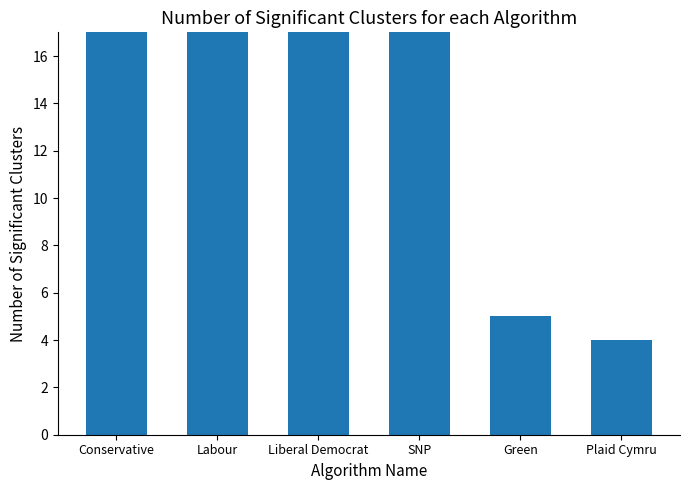

Rank the categories by value from lowest to highest.

Plaid Cymru, Green, SNP, Conservative, Liberal Democrat, Labour